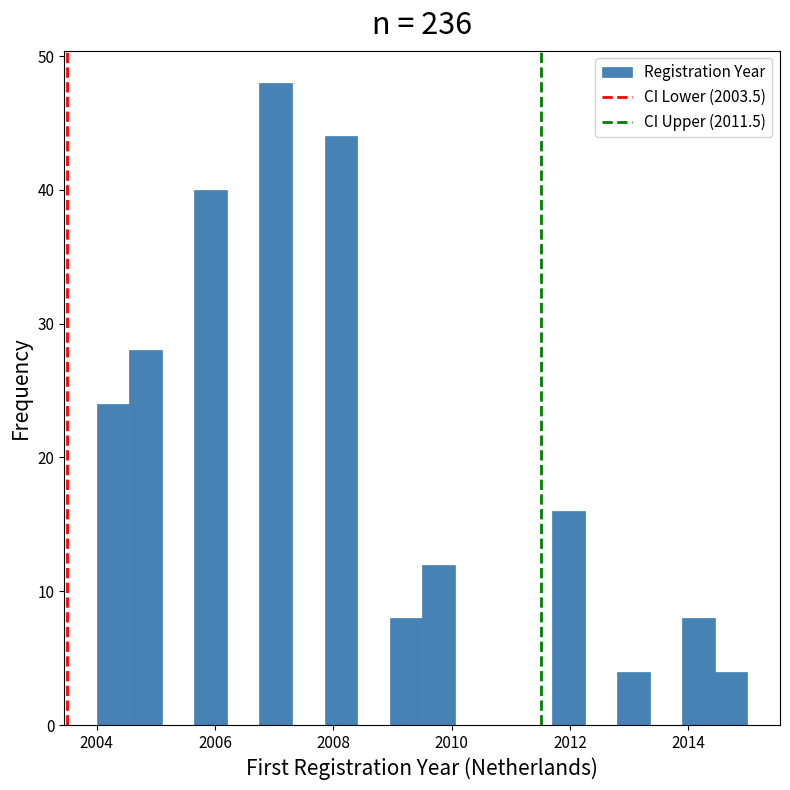

Around what value on the x-axis is the tallest bar? Give the approximate position of its centre, as read against the axis.

2007.0